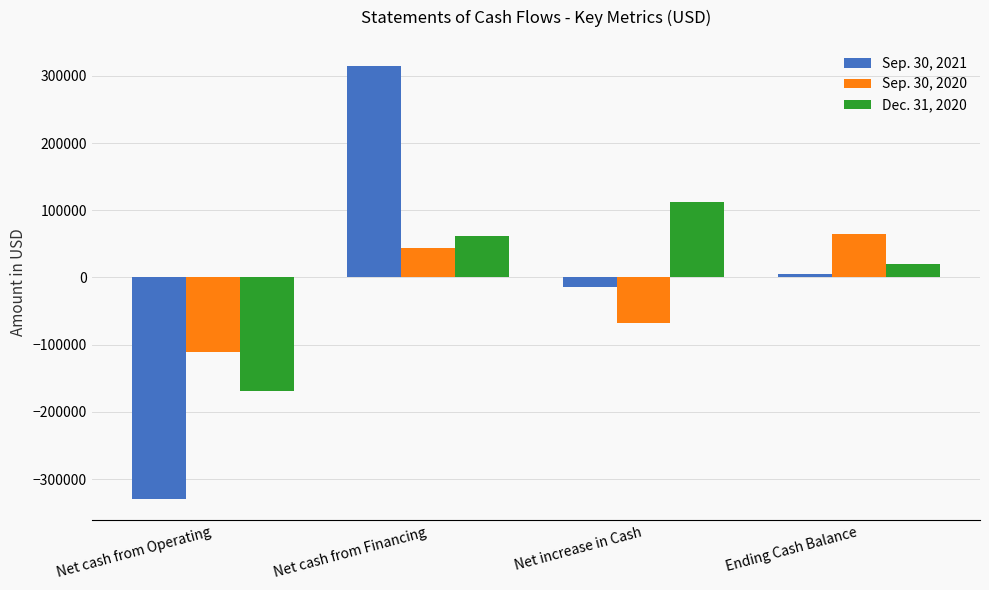

What is the total value across all series at Net increase in Cash?

30148